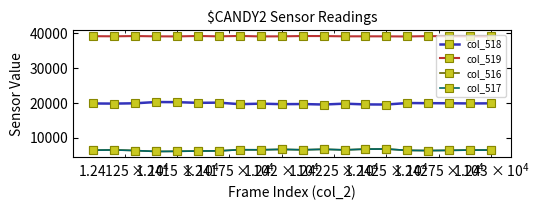

What is the maximum value shown in the chart?

39226